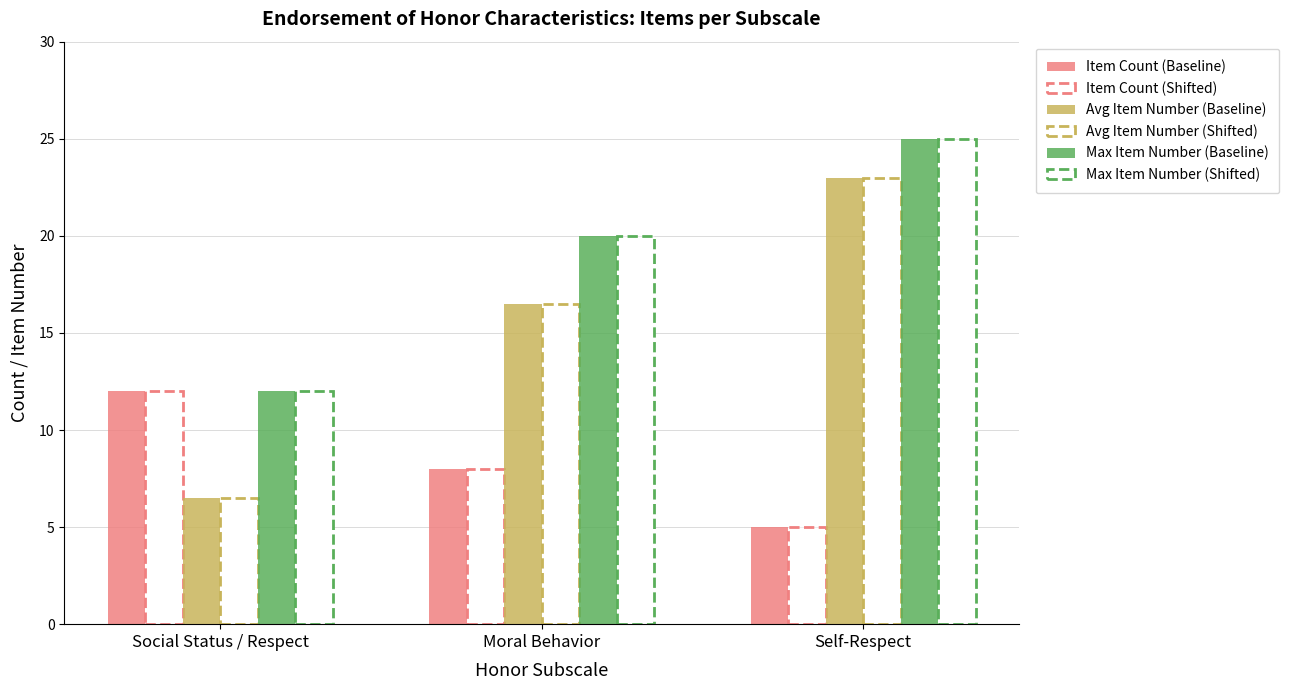

At Moral Behavior, list the series in order from smallest to largest.

Item Count (Baseline), Item Count (Shifted), Avg Item Number (Baseline), Avg Item Number (Shifted), Max Item Number (Baseline), Max Item Number (Shifted)